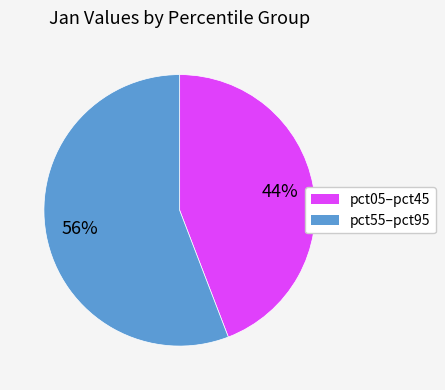

True or false: pct05–pct45 accounts for 44% of the total.

True